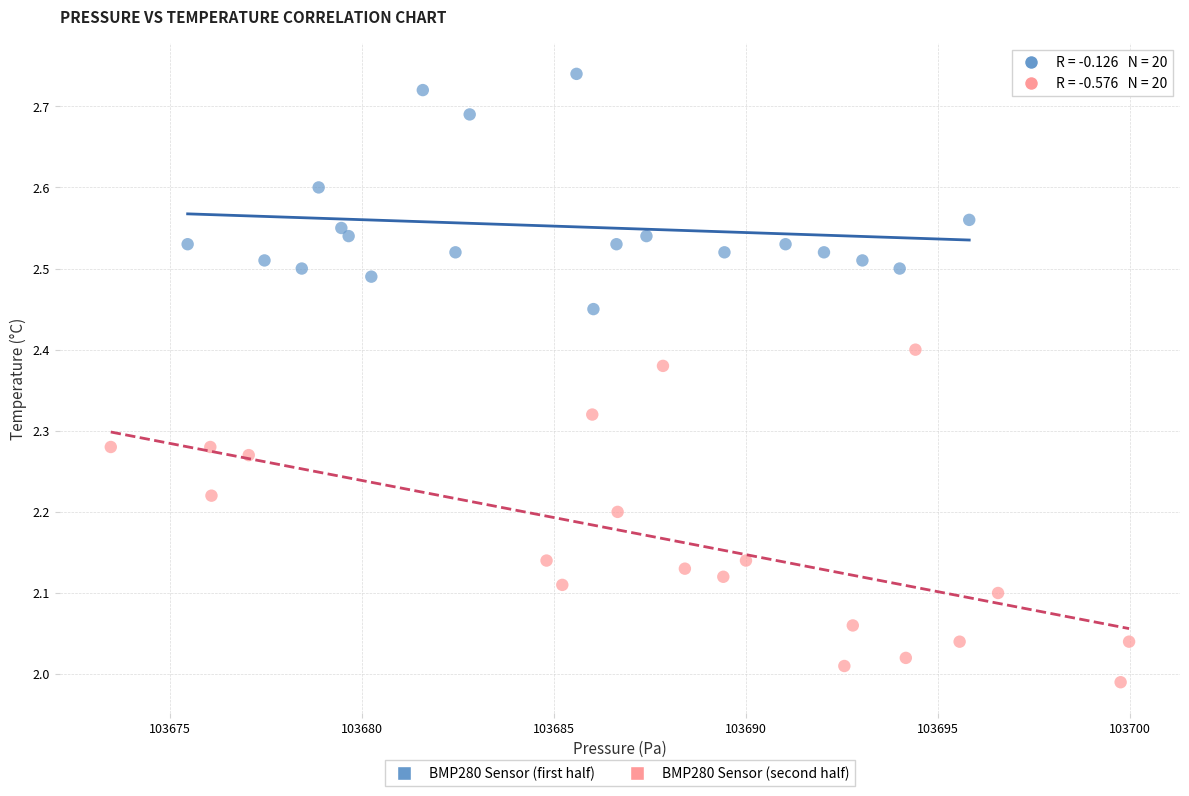

Which series reaches the minimum Y coordinate?

BMP280 Sensor (second half)